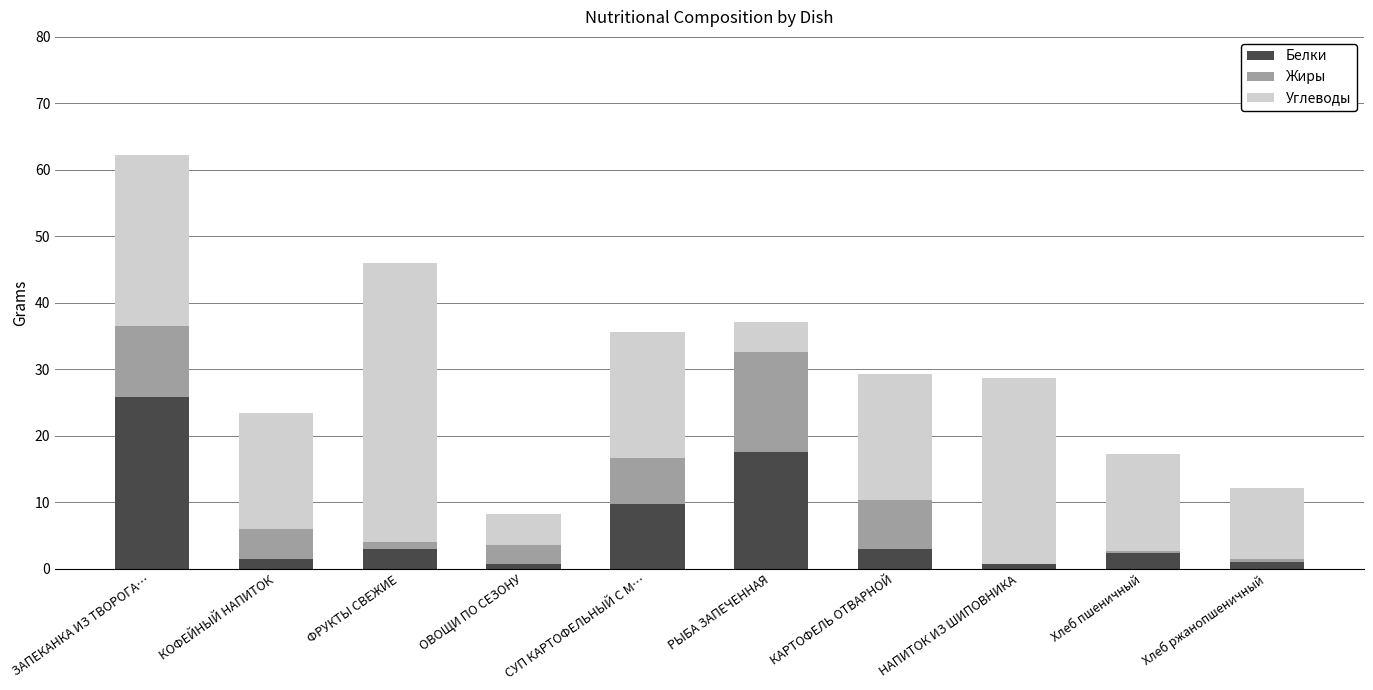

The Белки series shows 25.8 at ЗАПЕКАНКА ИЗ ТВОРОГА…. True or false?

True